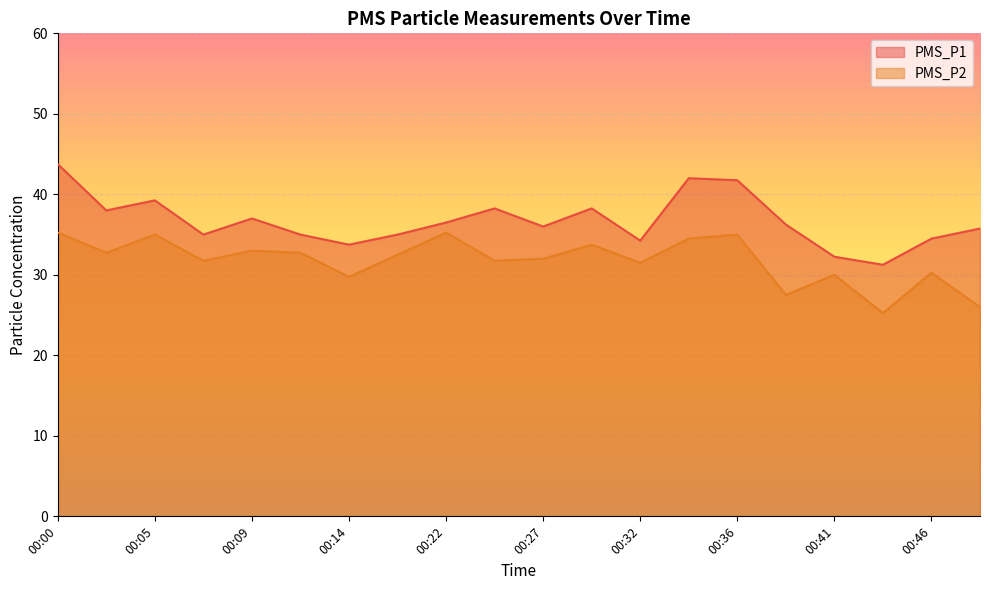

What is the difference between the second highest and second lowest values in the PMS_P2 series?

9.2